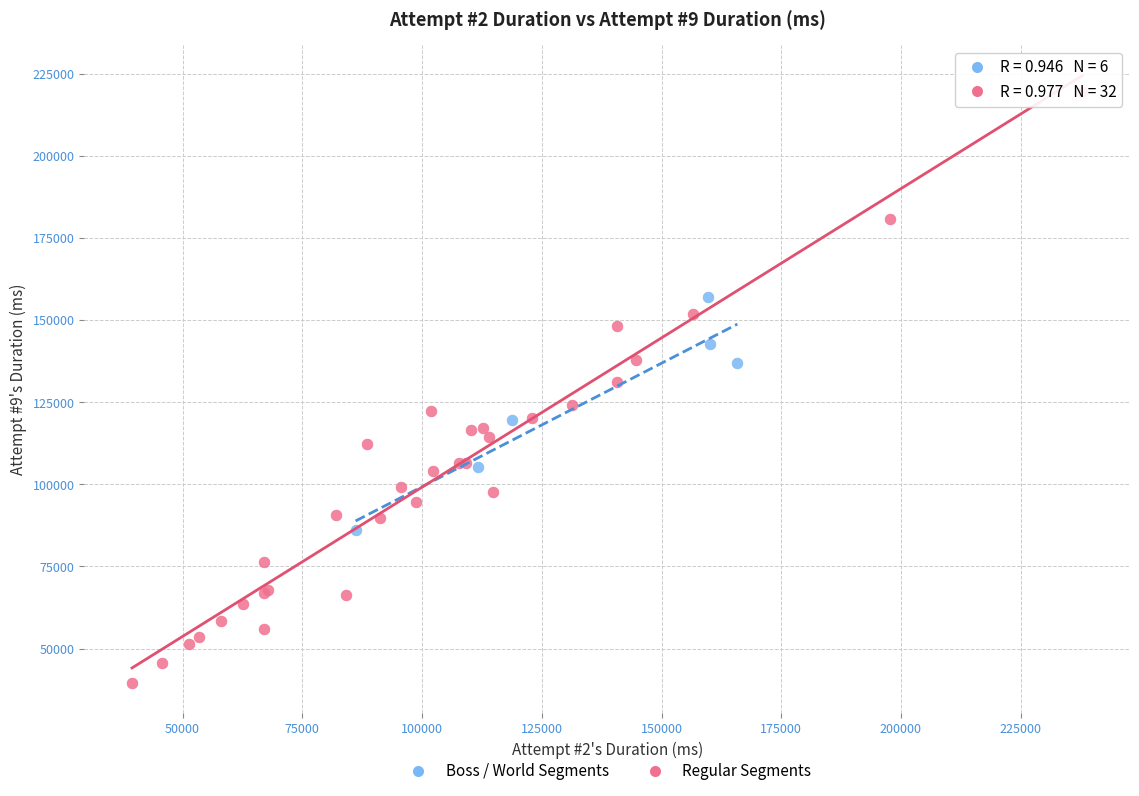

What are all the series names shown in the legend?

Boss / World Segments, Regular Segments